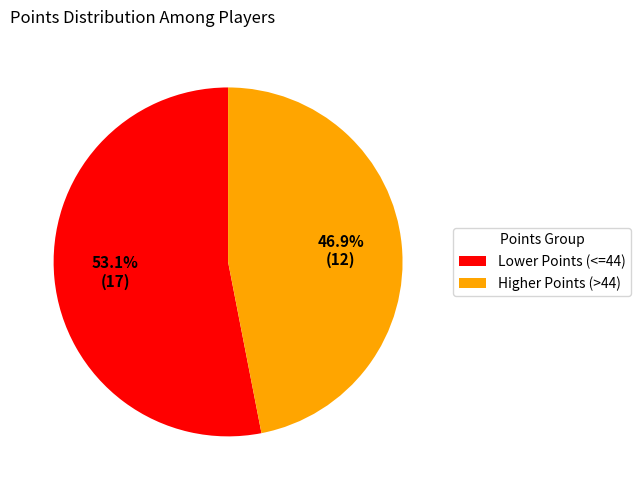

Which category has the smallest portion of the pie?

Higher Points (>44)